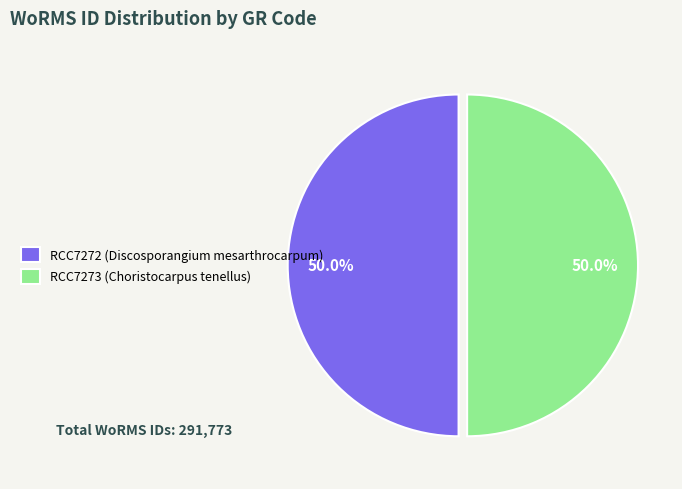

How much of the chart is everything except RCC7272 (Discosporangium mesarthrocarpum)?

50.0%